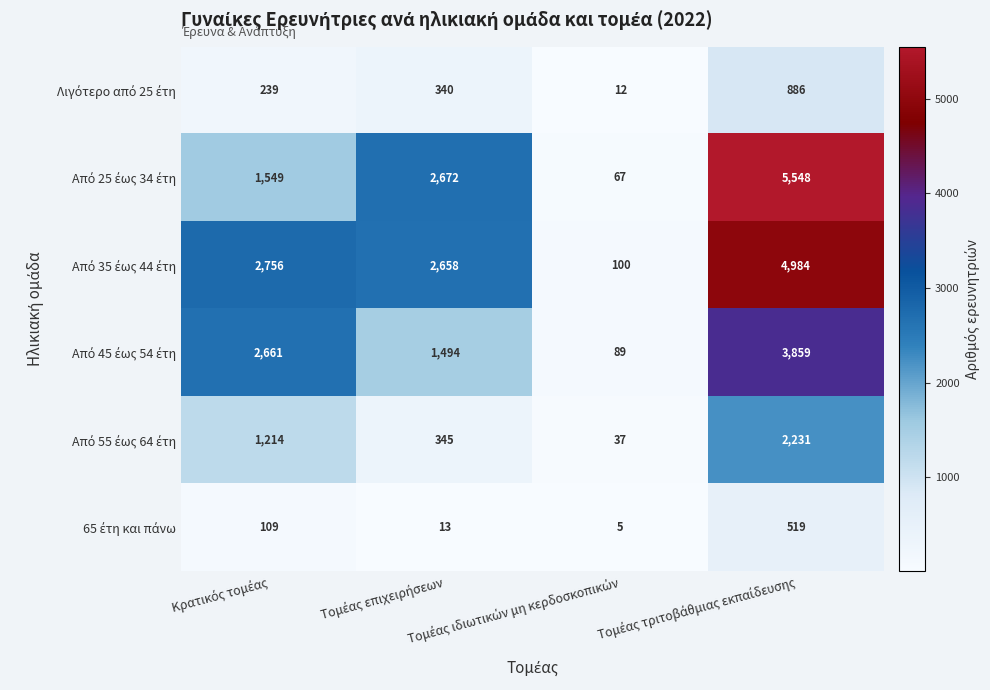

What is the maximum value shown in the chart?

5548